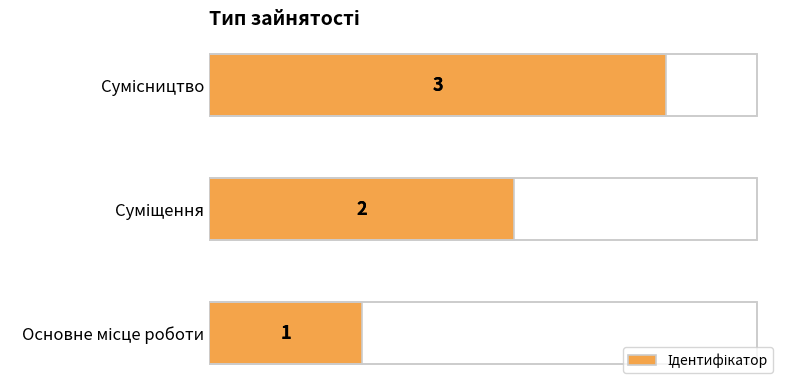

What is the sum of all values?

6